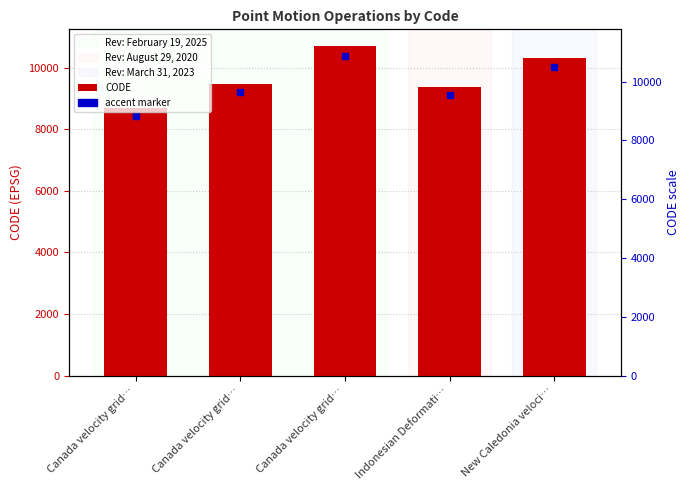

What is the sum of the values at Canada velocity grid… and New Caledonia veloci…?

19806